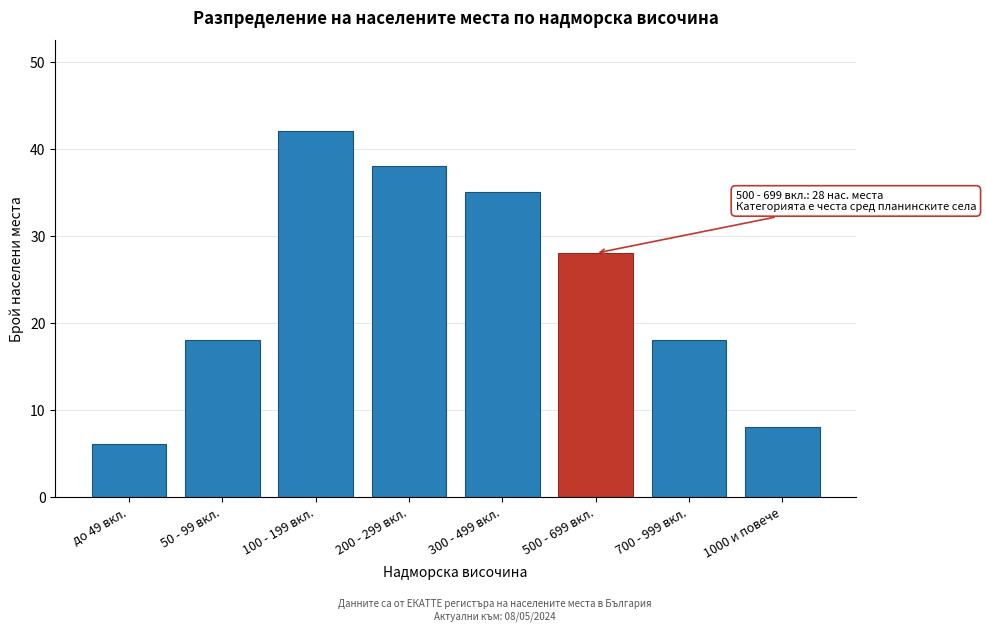

Reading left to right, list all the values displayed in this chart.

6	18	42	38	35	28	18	8